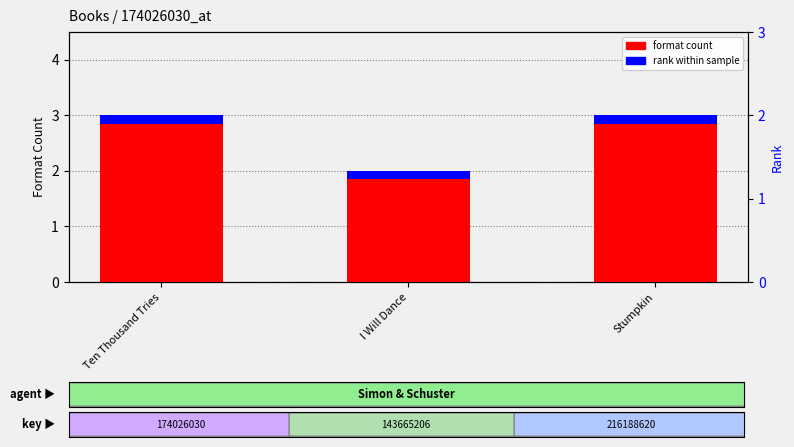

Count the format count values in the range 2 to 3.

3